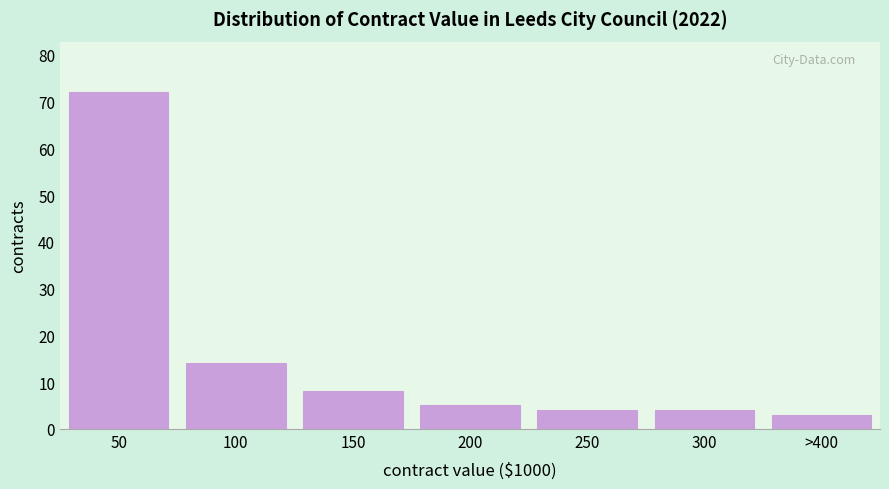

Reading right to left, what are all the values shown in this chart?

3	4	4	5	8	14	72